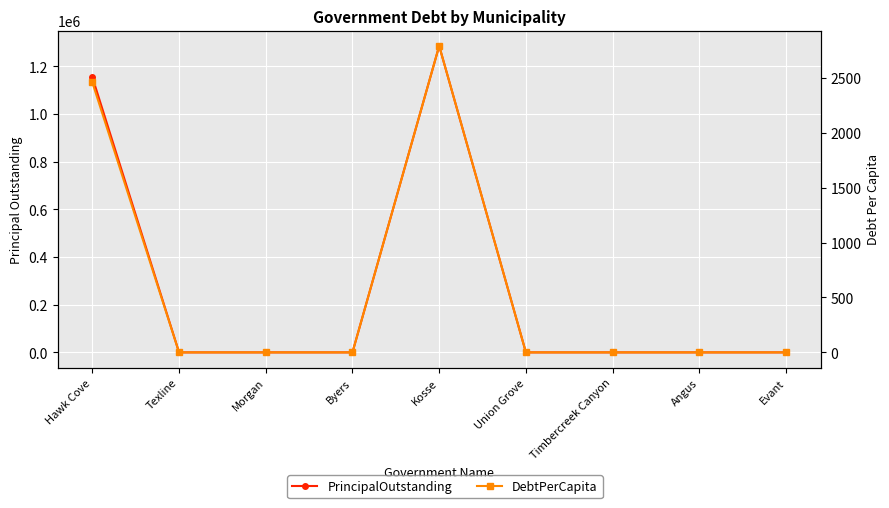

At which category is the sum across all series the highest?

Kosse